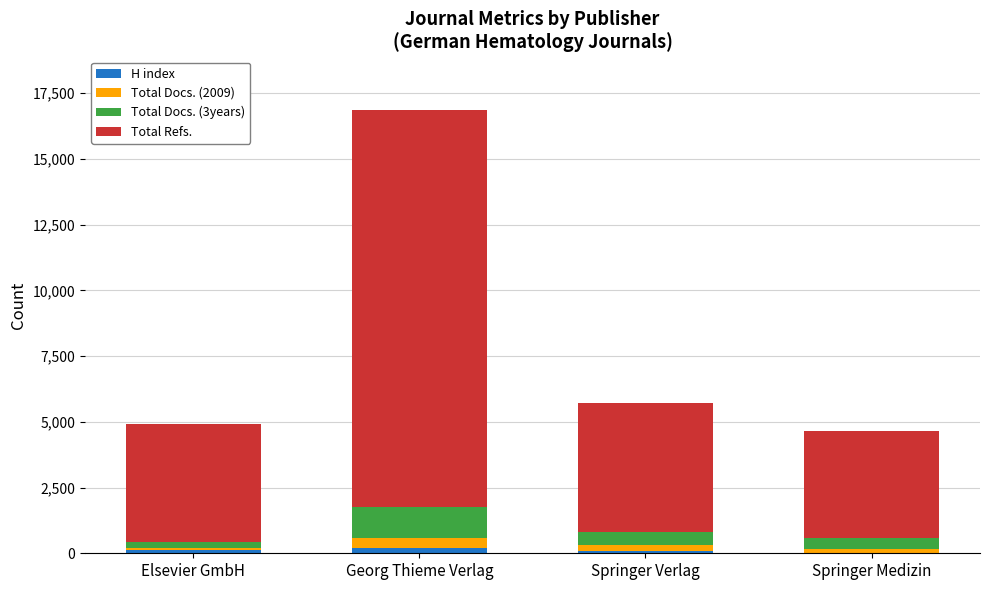

How many distinct data groups are displayed?

4